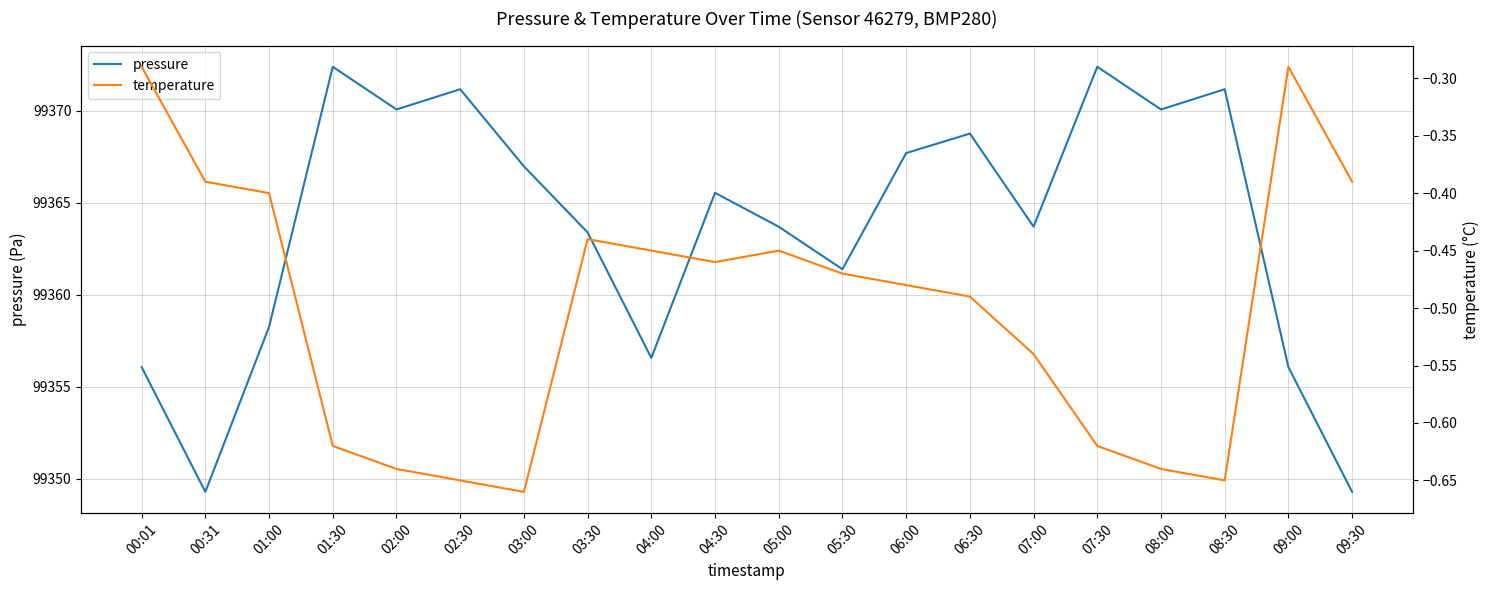

What is the difference between the maximum and minimum values in the temperature series?

0.4